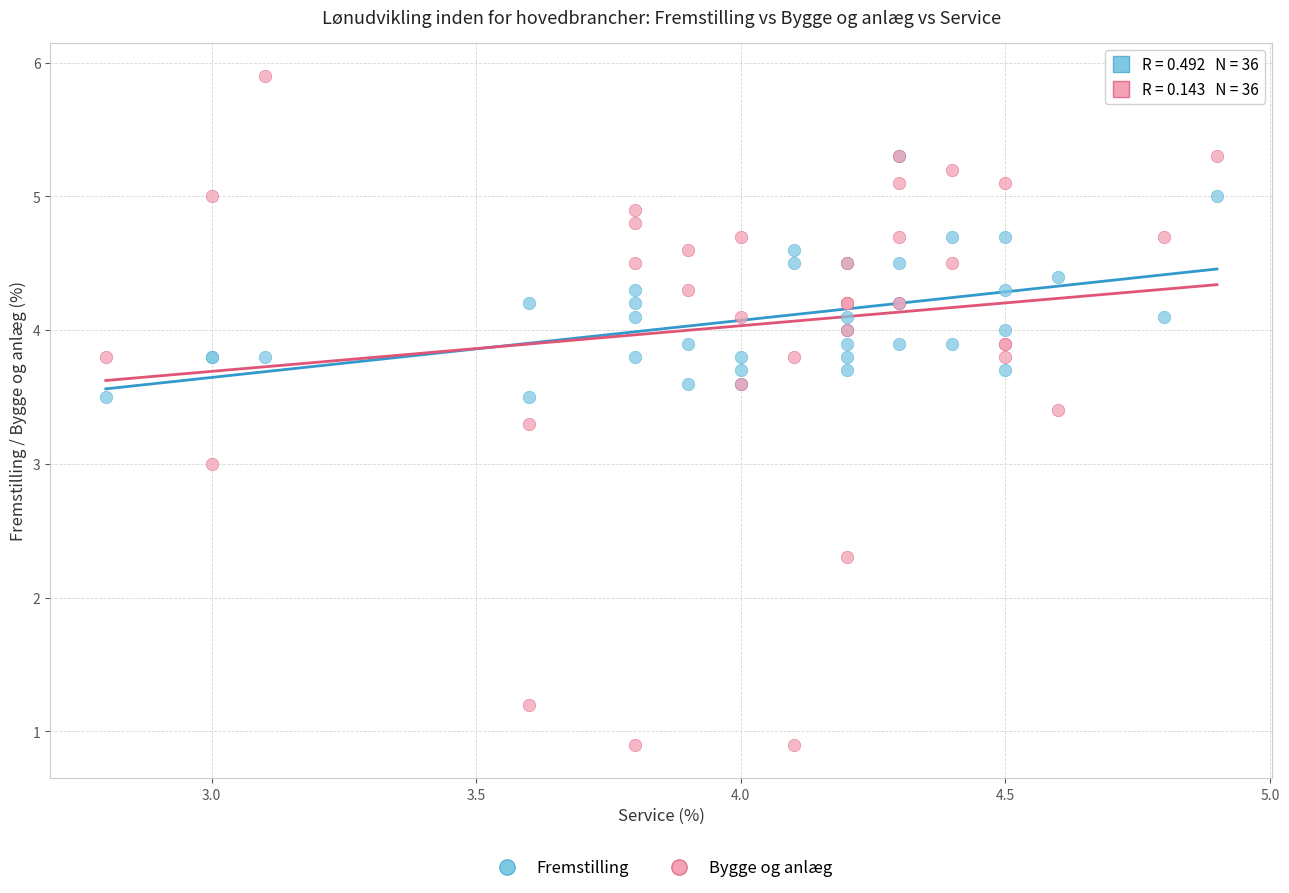

Which series reaches the maximum Y coordinate?

Bygge og anlæg